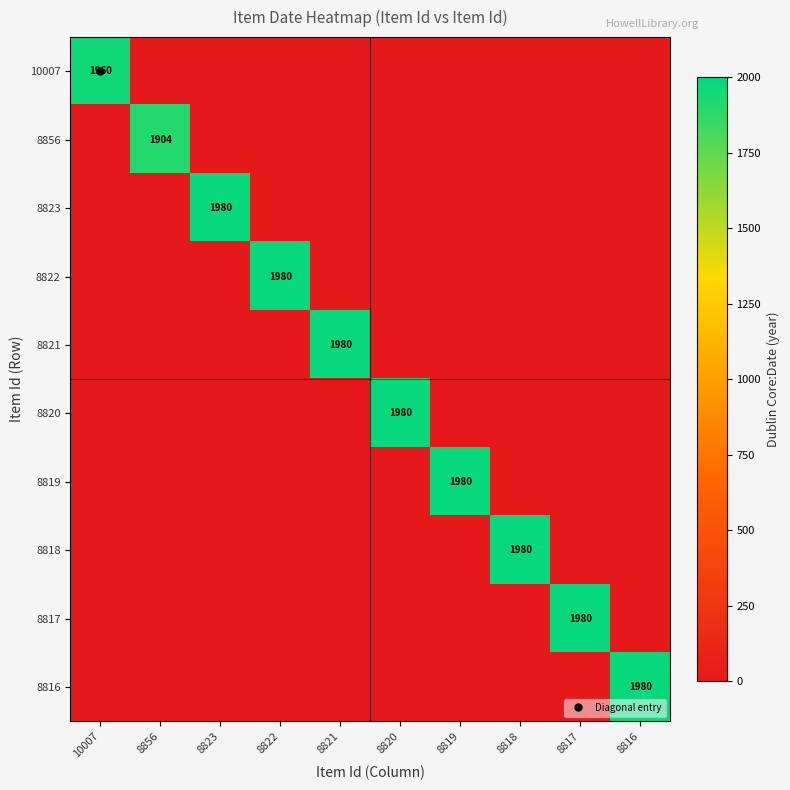

Which label corresponds to the smallest value in the chart?

8856